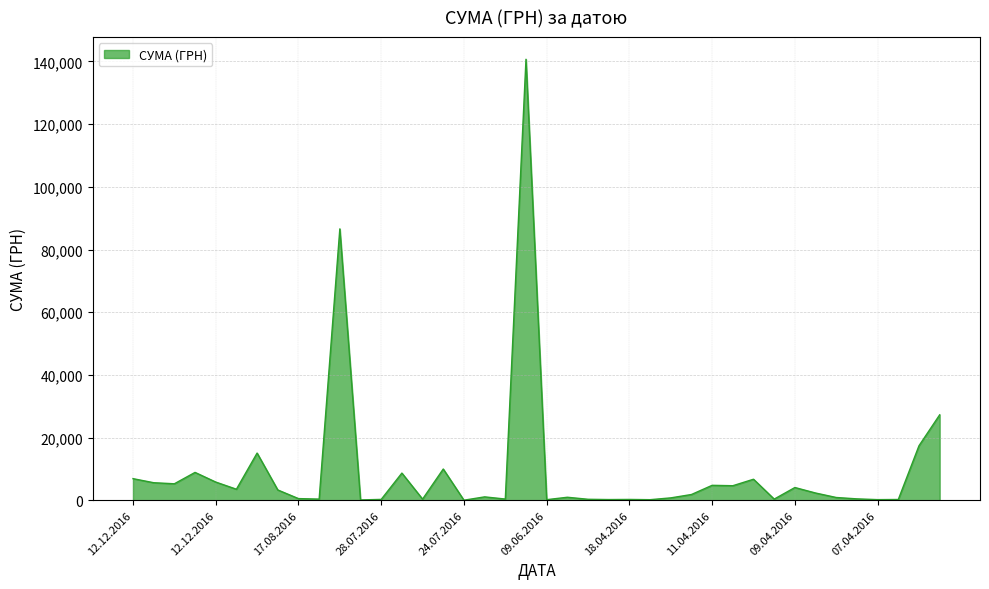

What is the greatest value displayed?

140706.2